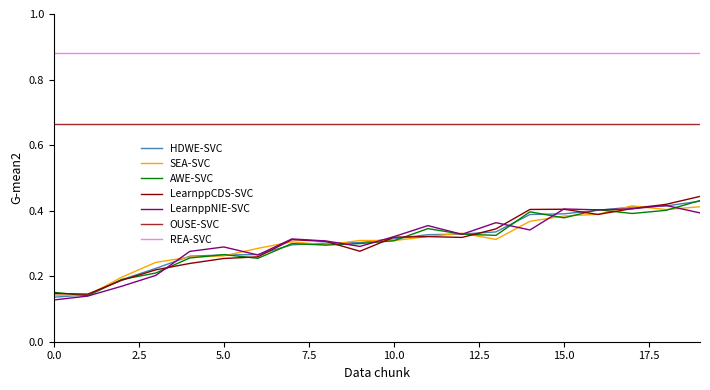

Which series has the largest total across all categories?

REA-SVC